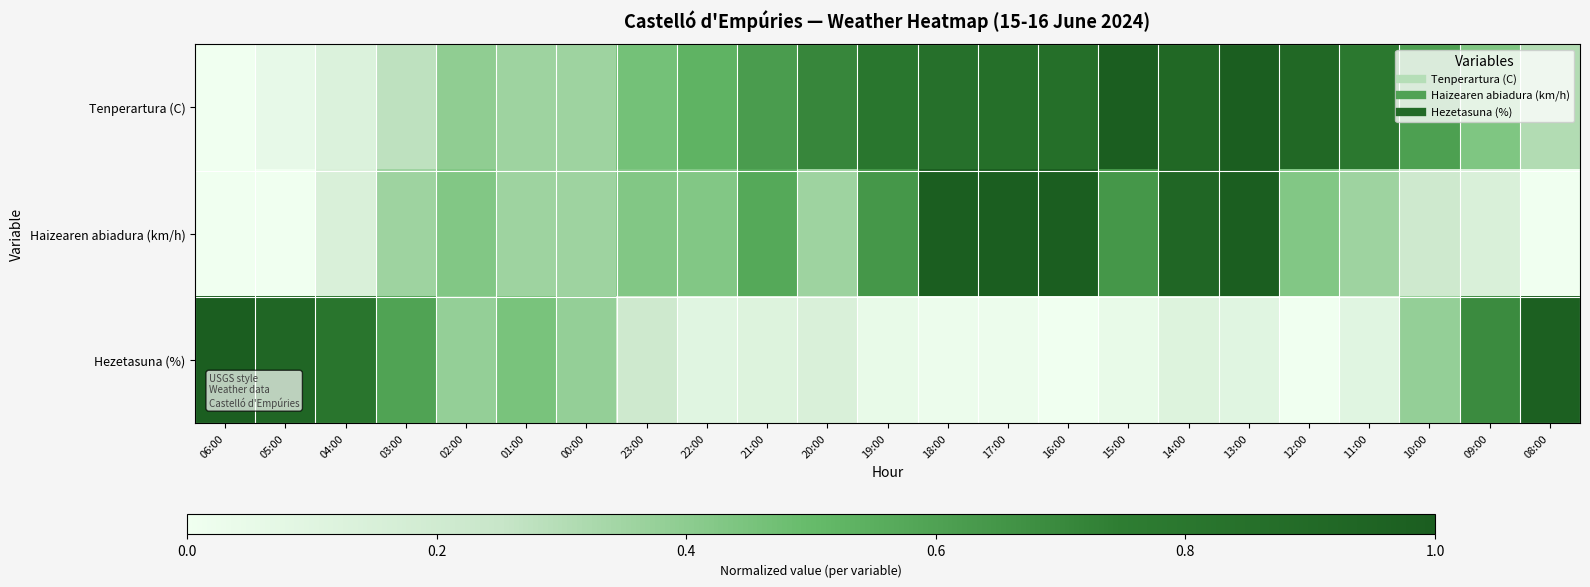

Reading right to left, list all the values displayed in this chart.

Tenperartura (C): 08:00=0.3	09:00=0.4	10:00=0.6	11:00=0.8	12:00=0.9	13:00=1.0	14:00=0.9	15:00=1.0	16:00=0.9	17:00=0.9	18:00=0.8	19:00=0.8	20:00=0.7	21:00=0.6	22:00=0.5	23:00=0.5	00:00=0.4	01:00=0.4	02:00=0.4	03:00=0.3	04:00=0.1	05:00=0.1	06:00=0.0
Haizearen abiadura (km/h): 08:00=0.0	09:00=0.1	10:00=0.2	11:00=0.4	12:00=0.4	13:00=1.0	14:00=0.9	15:00=0.6	16:00=1.0	17:00=1.0	18:00=1.0	19:00=0.6	20:00=0.4	21:00=0.6	22:00=0.4	23:00=0.4	00:00=0.4	01:00=0.4	02:00=0.4	03:00=0.4	04:00=0.1	05:00=0.0	06:00=0.0
Hezetasuna (%): 08:00=1.0	09:00=0.7	10:00=0.4	11:00=0.1	12:00=0.0	13:00=0.1	14:00=0.1	15:00=0.0	16:00=0.0	17:00=0.0	18:00=0.0	19:00=0.0	20:00=0.1	21:00=0.1	22:00=0.1	23:00=0.2	00:00=0.4	01:00=0.5	02:00=0.4	03:00=0.6	04:00=0.8	05:00=0.9	06:00=1.0